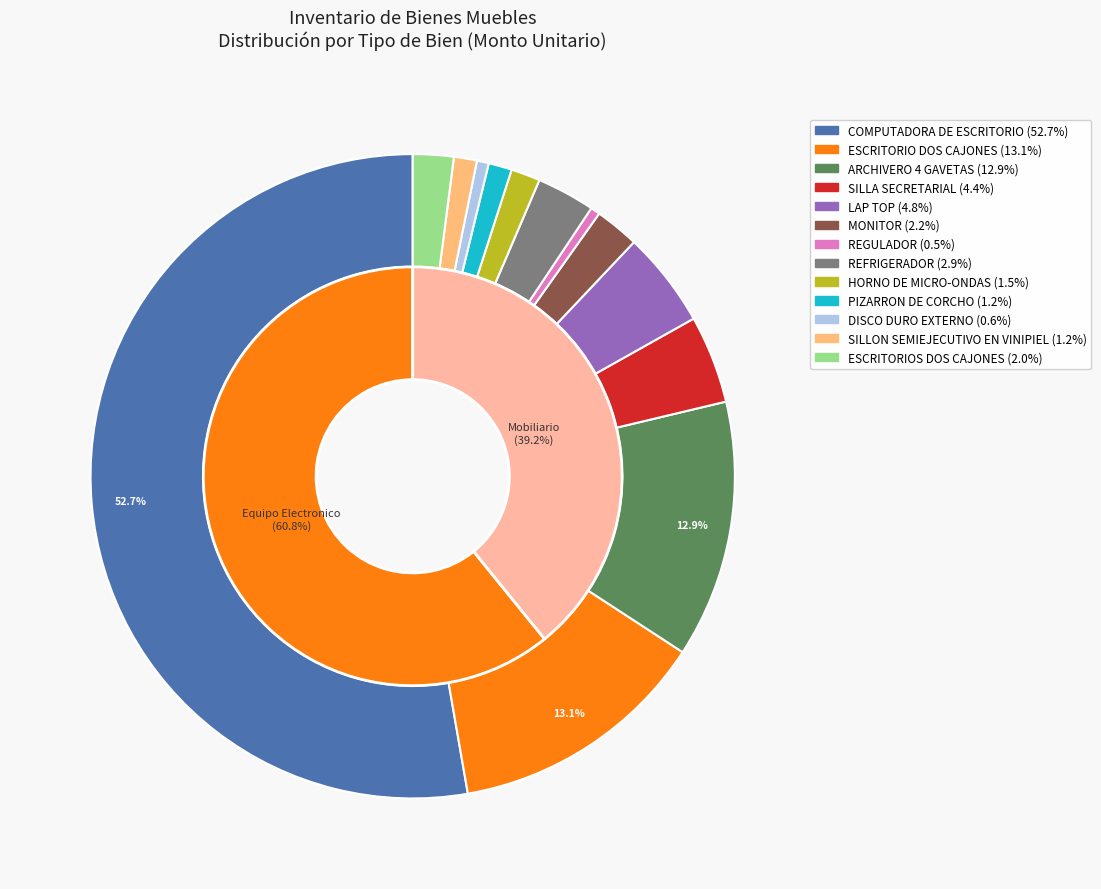

The PIZARRON DE CORCHO slice represents 1% of the pie. True or false?

True